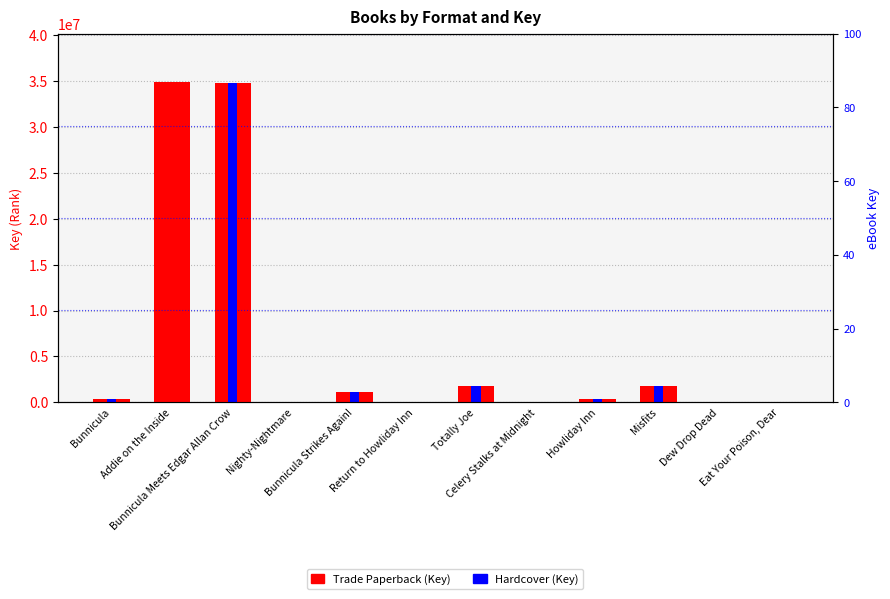

What is the label of the 9th bar from the left?

Howliday Inn